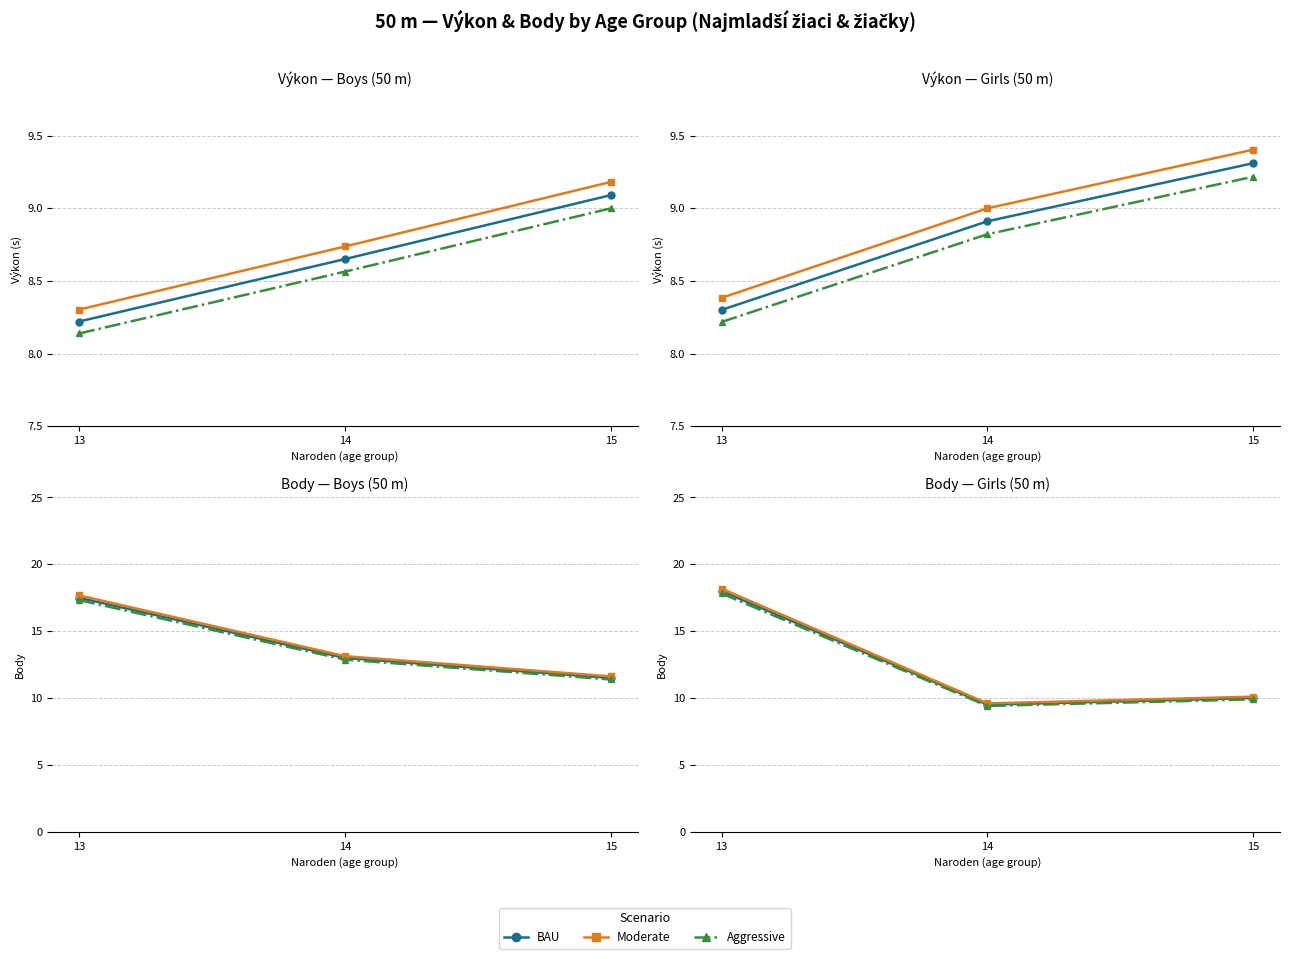

Rank the series by their average value, from lowest to highest.

Aggressive, BAU, Moderate